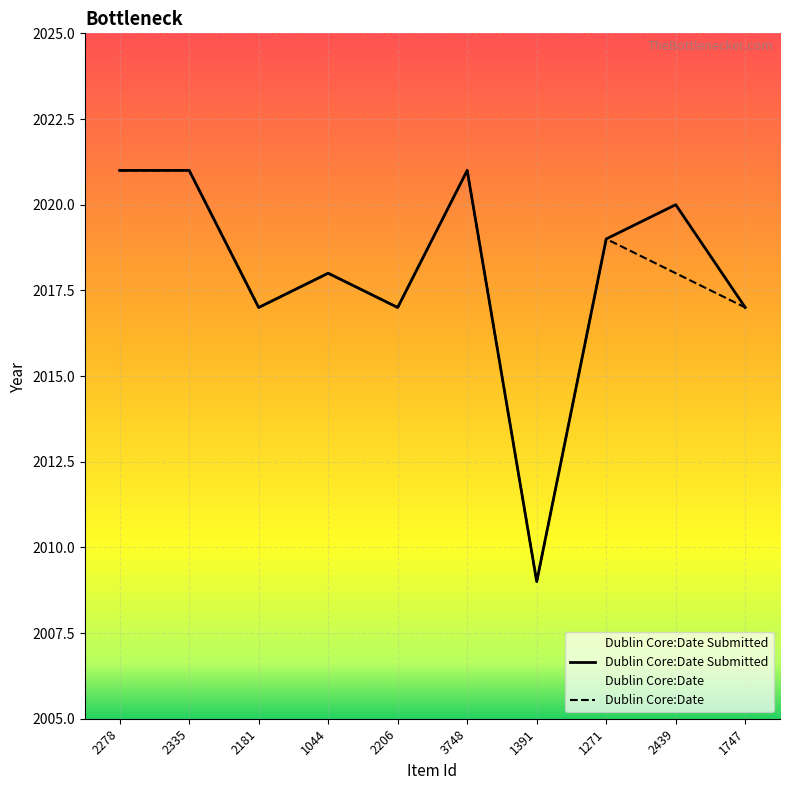

How many values in the Dublin Core:Date Submitted series exceed 2019?

4